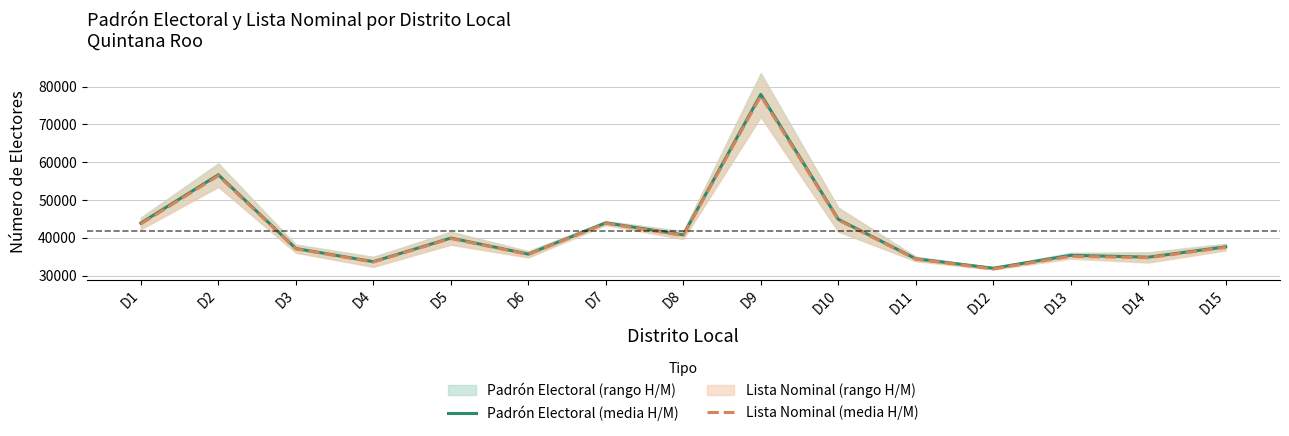

Rank the categories by Padrón Electoral (media H/M) value from highest to lowest.

D9, D2, D10, D7, D1, D8, D5, D15, D3, D6, D13, D14, D11, D4, D12